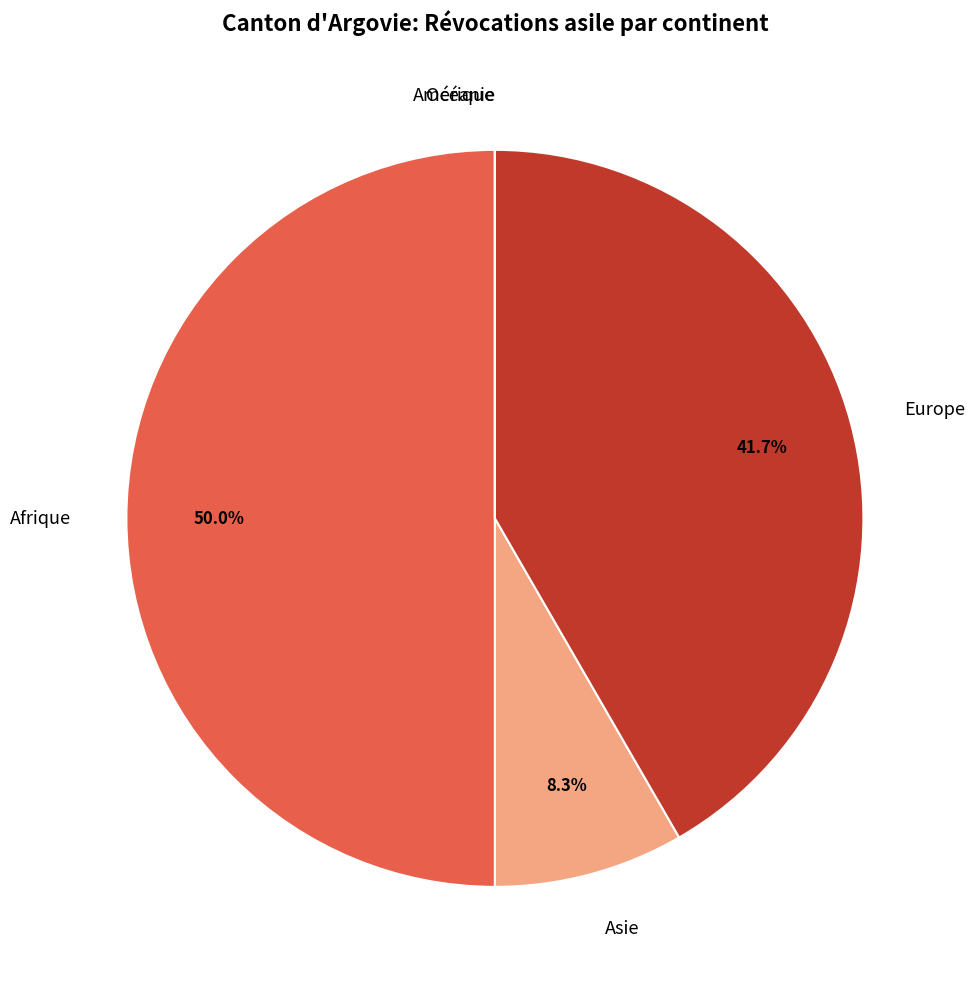

What percentage do Europe and Asie together represent?

50.0%